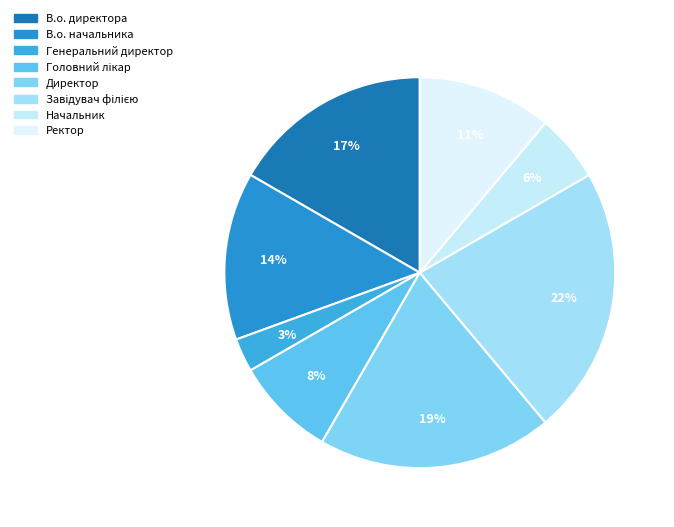

Approximately how many times larger is the value at Начальник compared to Завідувач філією?

0.2